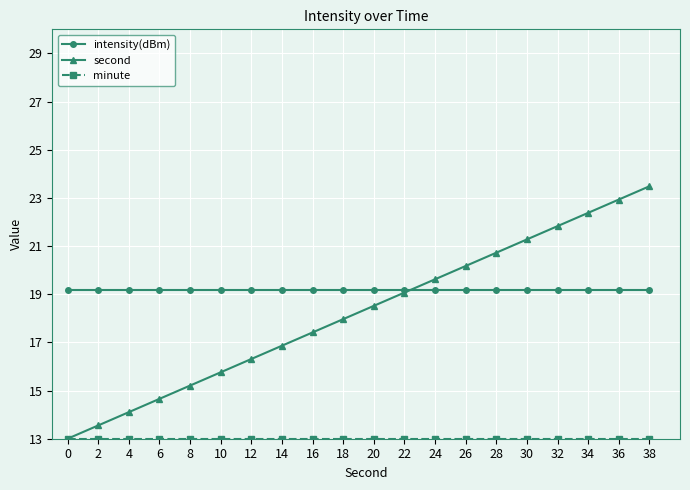

What is the maximum value shown in the chart?

23.5